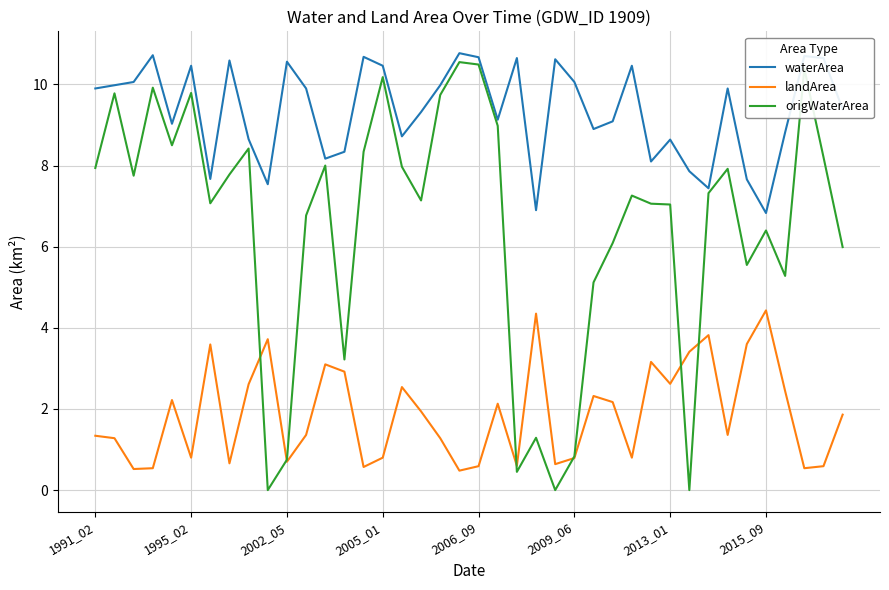

Does the chart have visible grid lines?

Yes